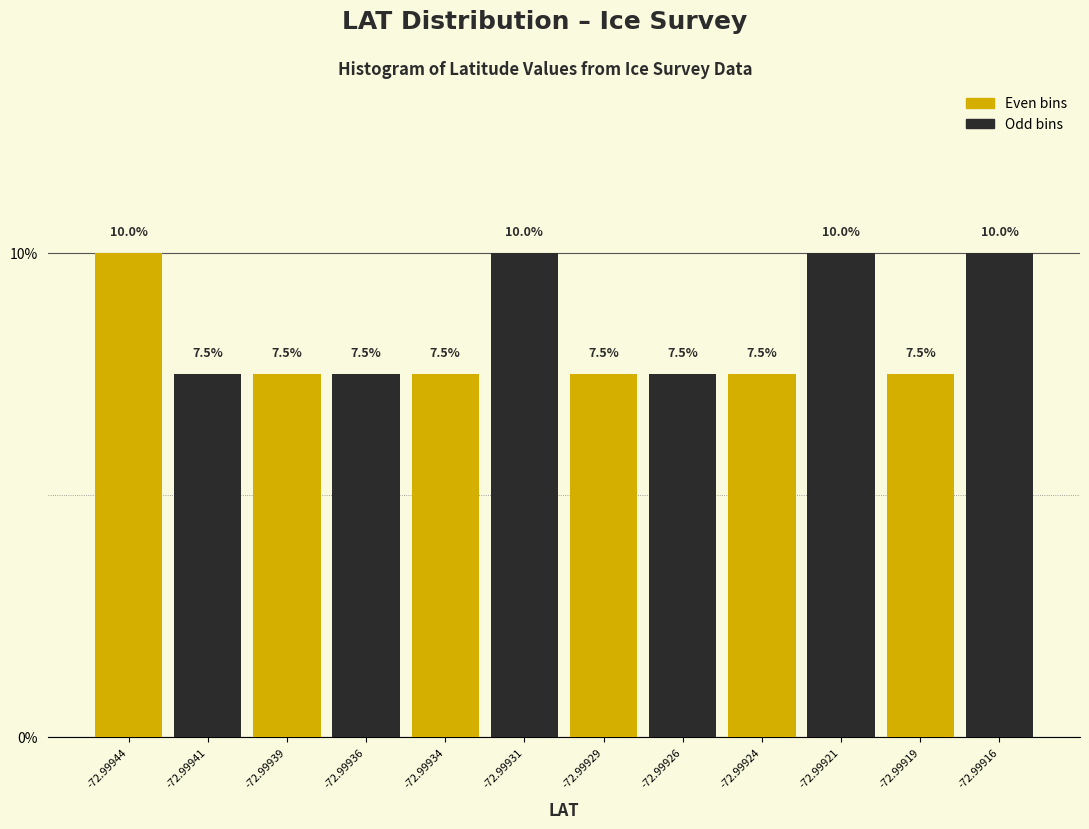

What is the total value across all series at -72.99941?

17.5